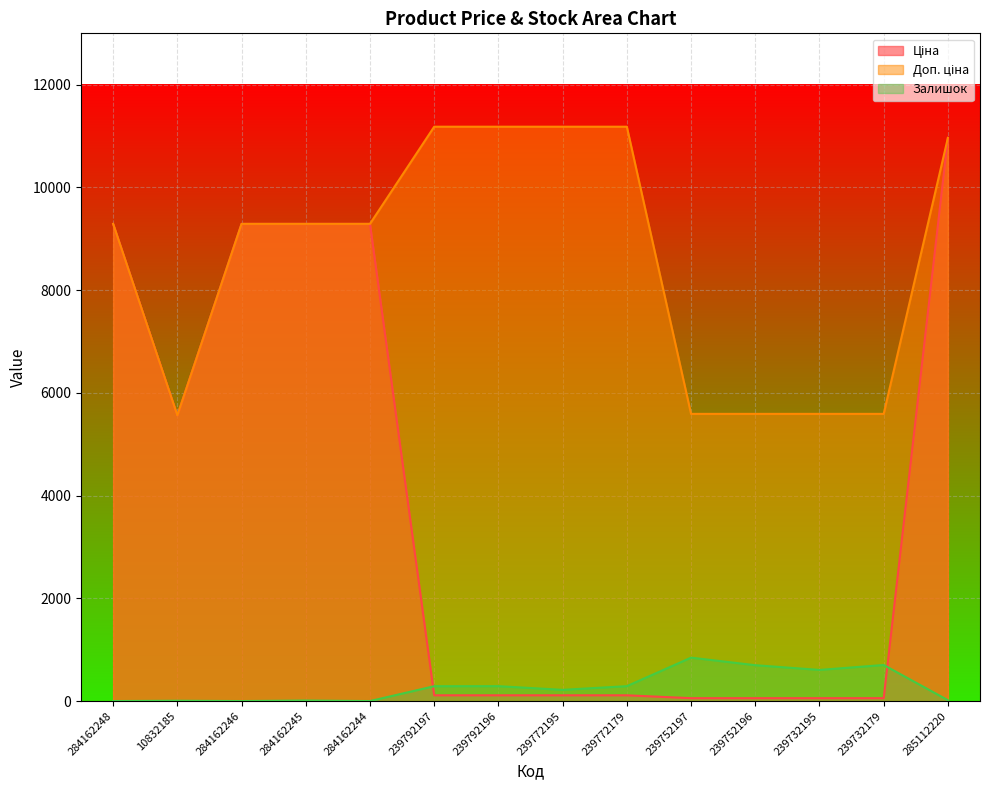

Which label corresponds to the largest value in the chart?

239792197